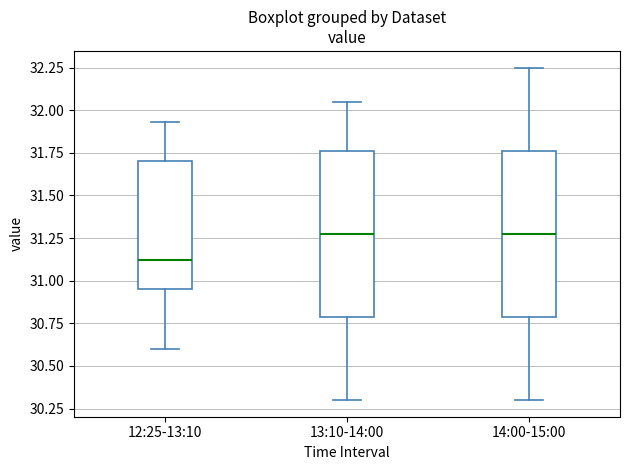

Reading left to right, read every box against the y-axis: the position of its median line, the range the box covers, and the ends of its whiskers. The values are not printed on the chart, so give them approximately, as read against the axis.

12:25-13:10: median 31.10, box 30.95 to 31.70, whiskers 30.60 to 31.95
13:10-14:00: median 31.30, box 30.80 to 31.75, whiskers 30.30 to 32.05
14:00-15:00: median 31.30, box 30.80 to 31.75, whiskers 30.30 to 32.25